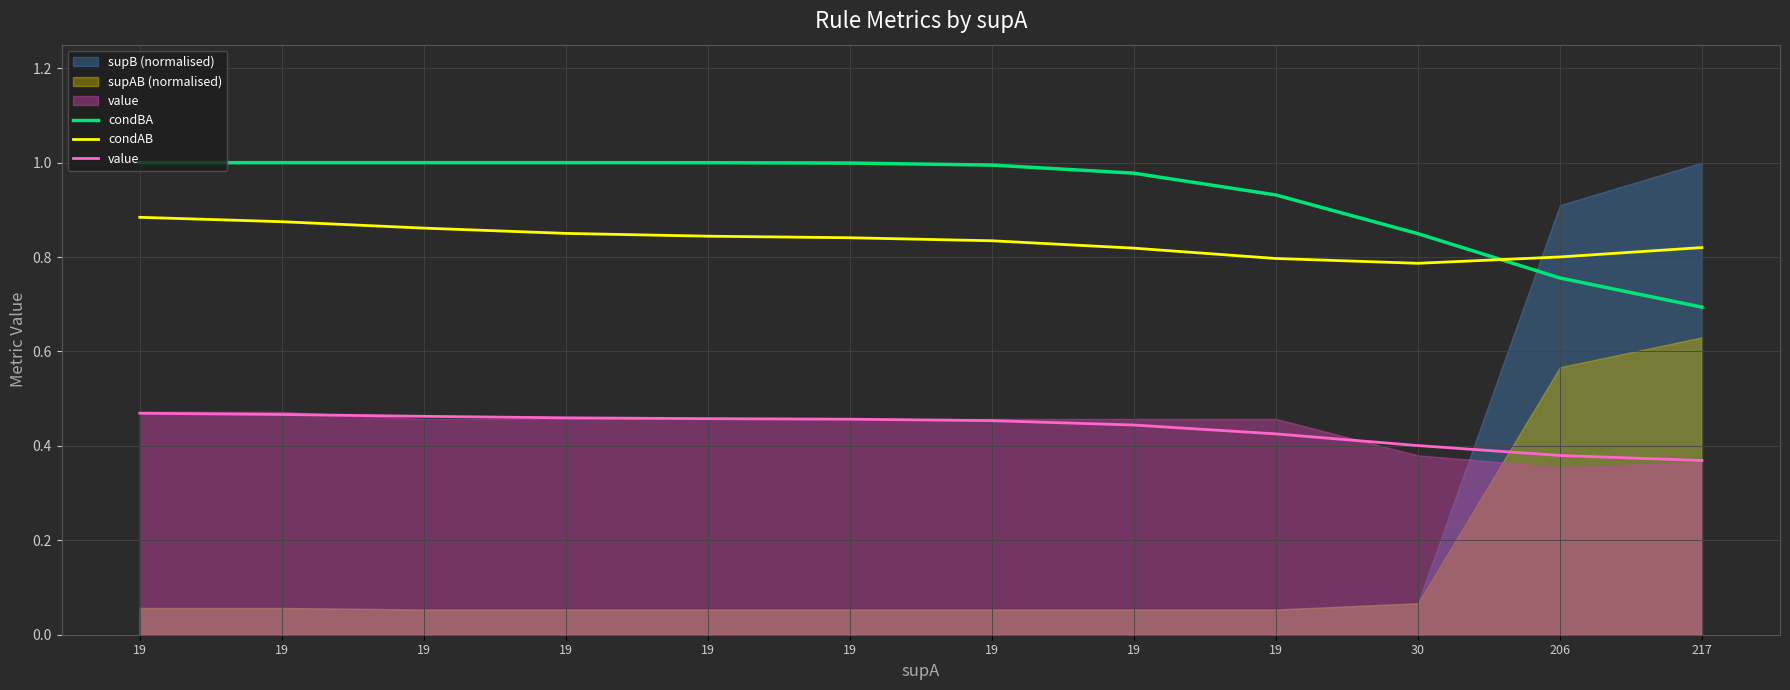

What is the value of the condBA point at the 8th from the left?

1.0